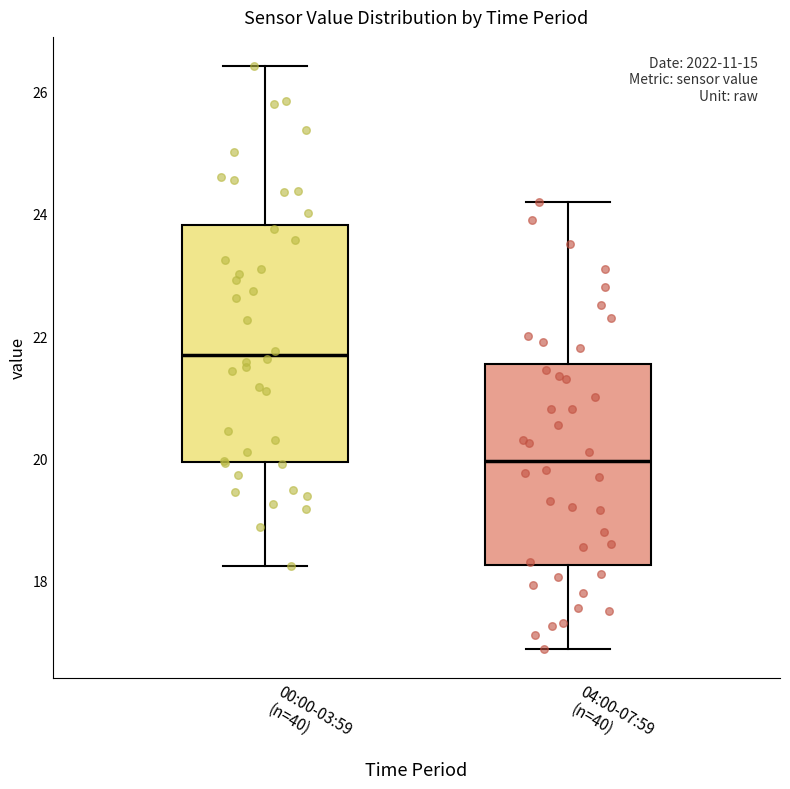

Reading left to right, transcribe this box plot: for each box, give where its median line is, the range the box spans, and where its two whiskers end, as read against the y-axis. The values are not printed on the chart, so give them approximately, as read against the axis.

00:00-03:59 (n=40): median 21.6, box 20.0 to 23.8, whiskers 18.2 to 26.4
04:00-07:59 (n=40): median 20.0, box 18.2 to 21.6, whiskers 16.8 to 24.2